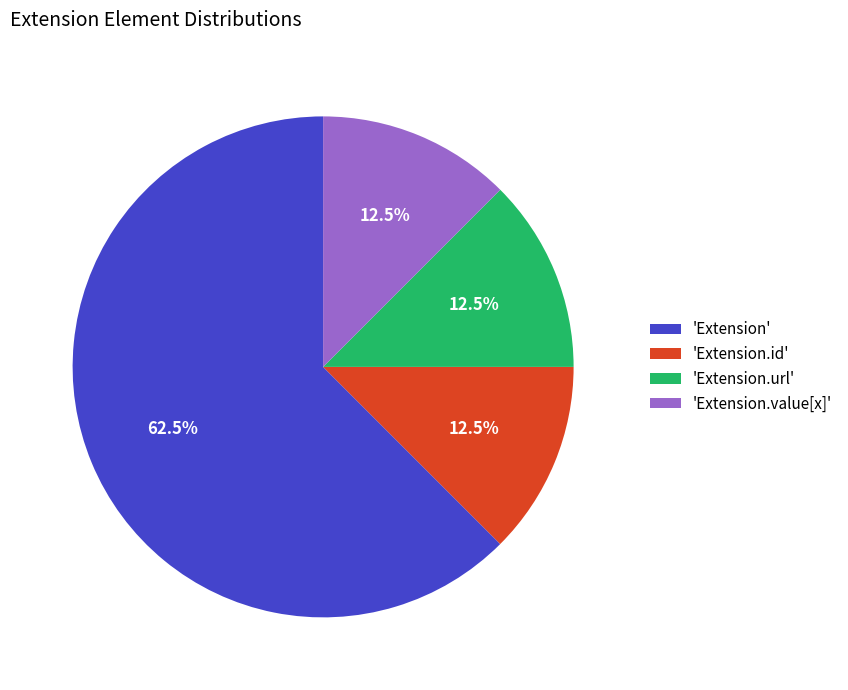

What is the majority slice?

'Extension'